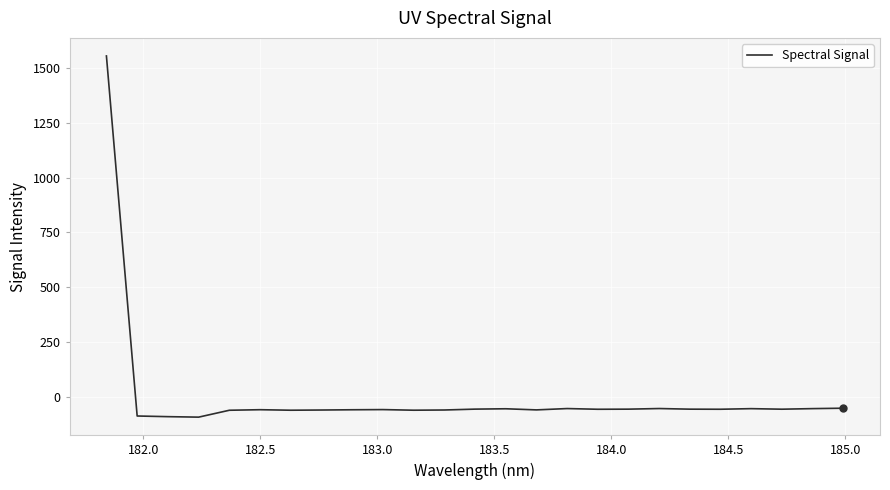

What is the smallest value displayed?

-92.5